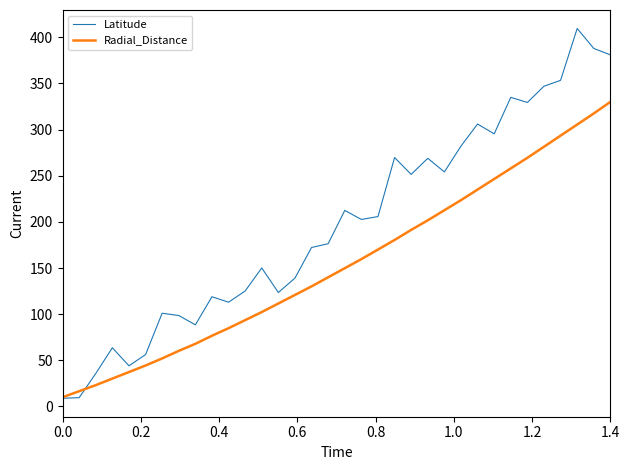

Which series has the largest range (max minus min)?

Latitude